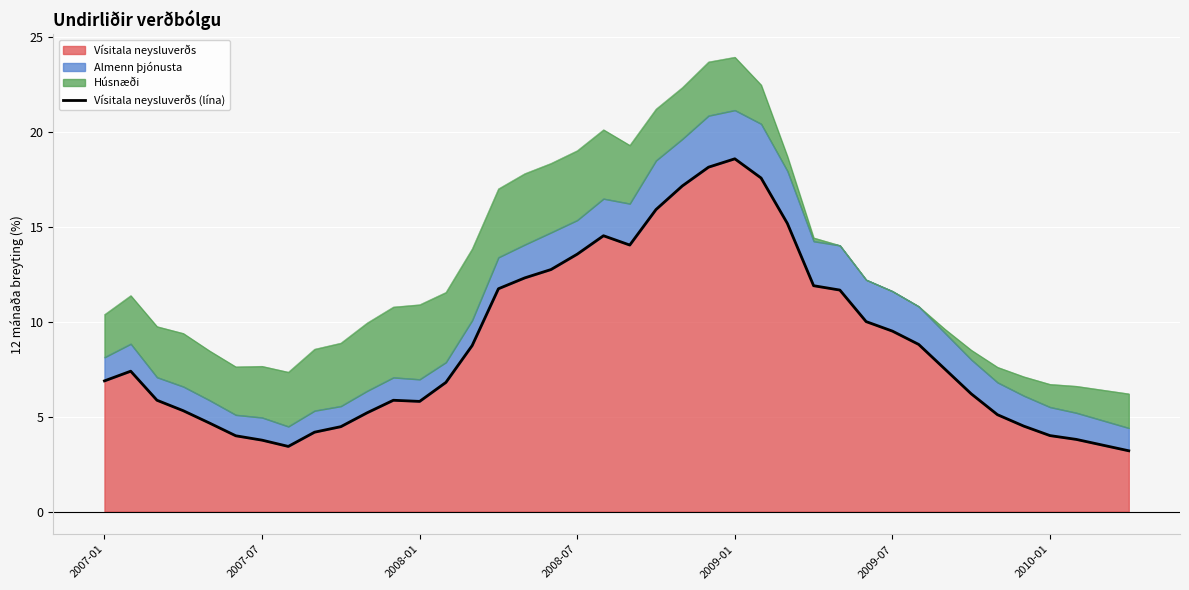

What is the change in value from 20 to 35?

-9.5